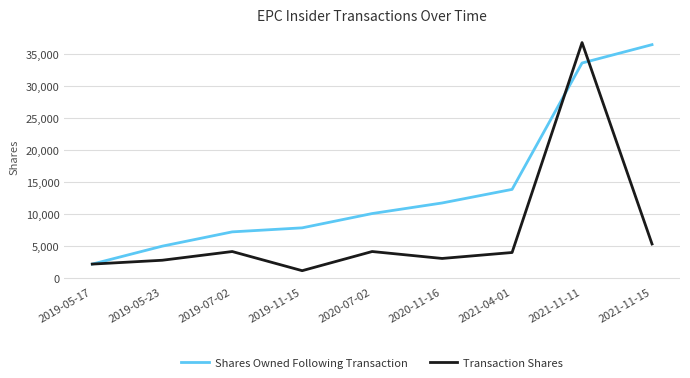

At which category is the sum across all series the highest?

2021-11-11